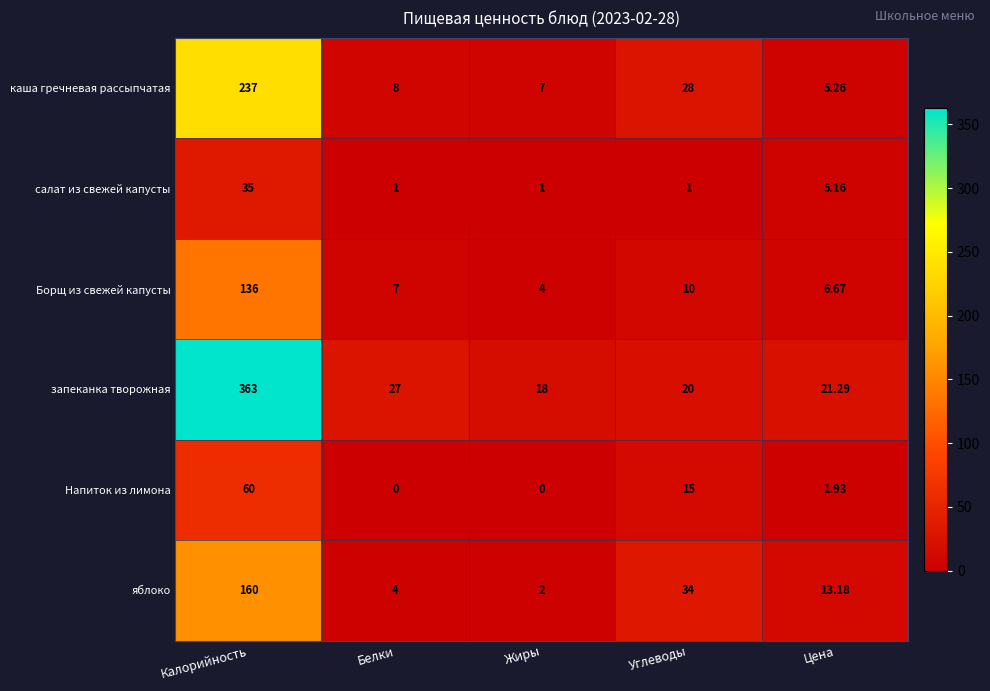

How many data points in запеканка творожная are above 21?

3